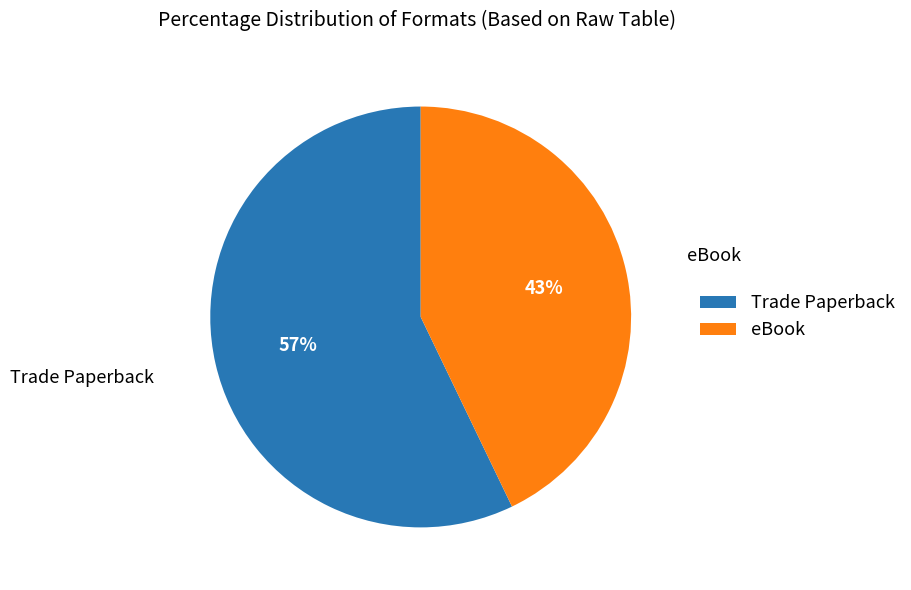

Does eBook account for over 50% of the chart?

No